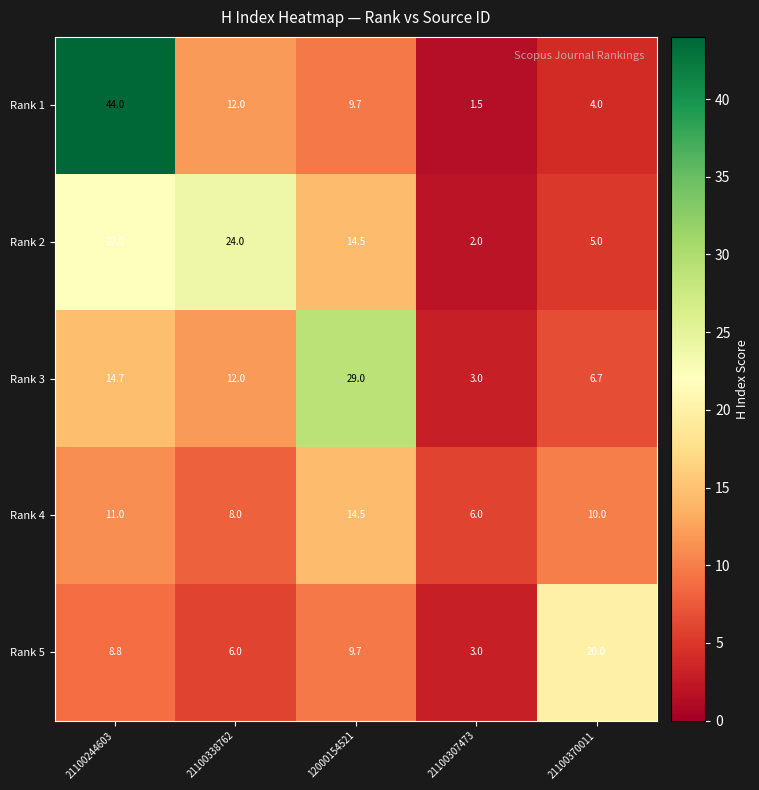

At which category is the sum across all series the highest?

21100244603